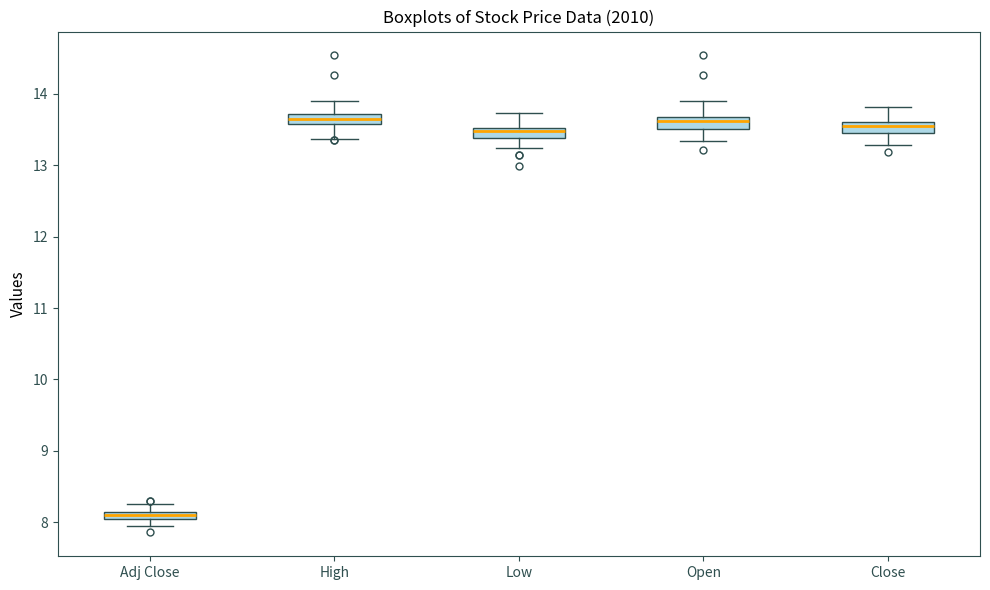

Which box's median line is the lowest?

Adj Close